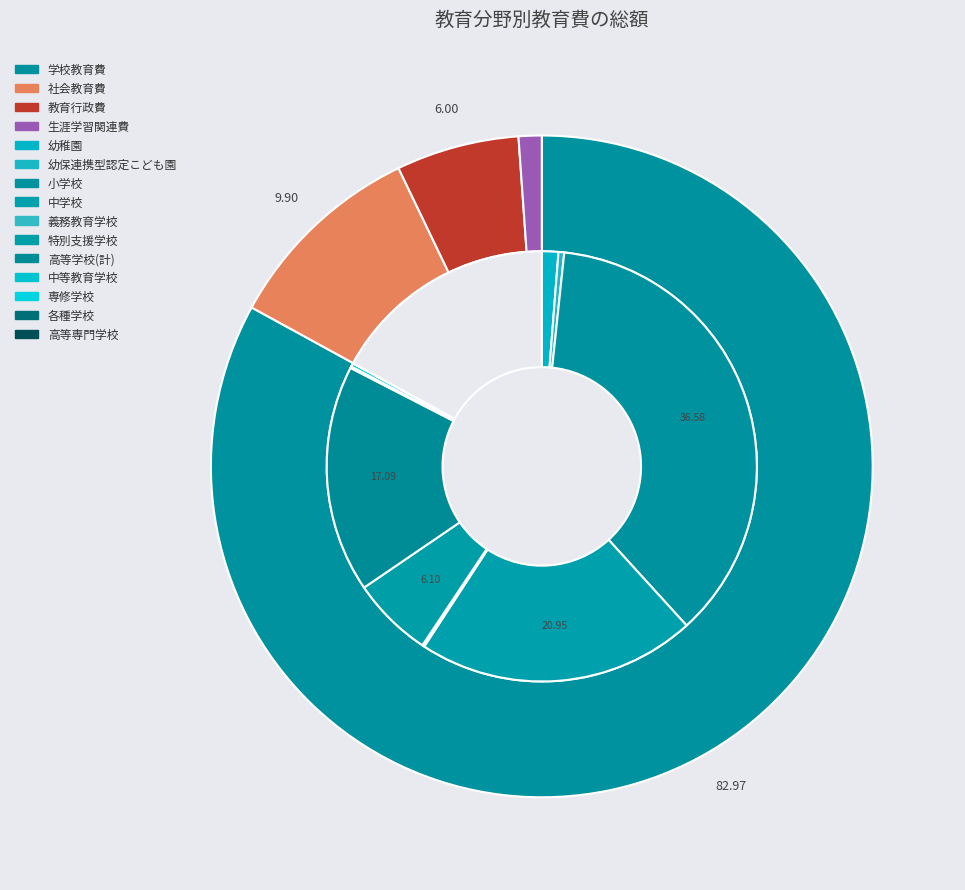

What is the ratio of the value at 教育行政費 to the value at 学校教育費?

0.1